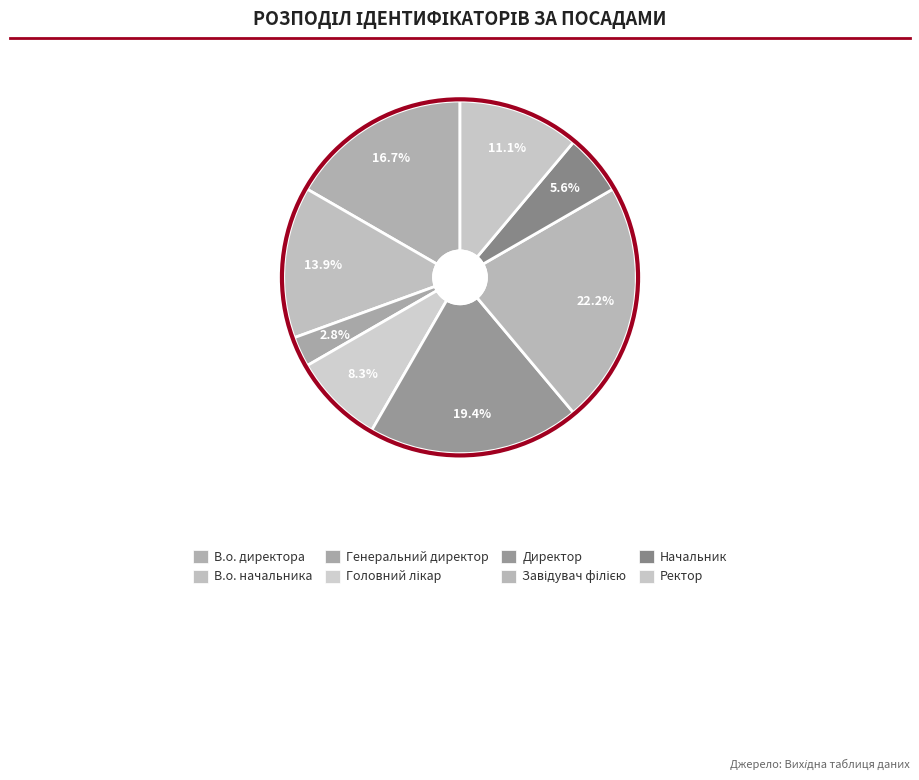

To the nearest percent, what is the difference between the largest and smallest slice percentages?

19%